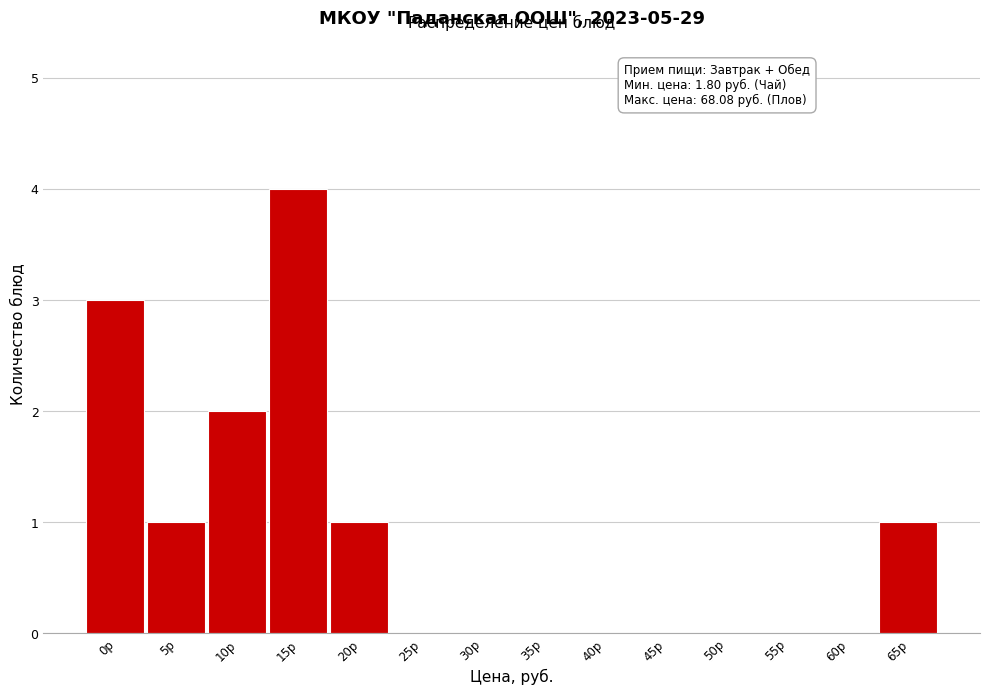

Reading left to right, list all the values displayed in this chart.

0р=3	5р=1	10р=2	15р=4	20р=1	25р=0	30р=0	35р=0	40р=0	45р=0	50р=0	55р=0	60р=0	65р=1